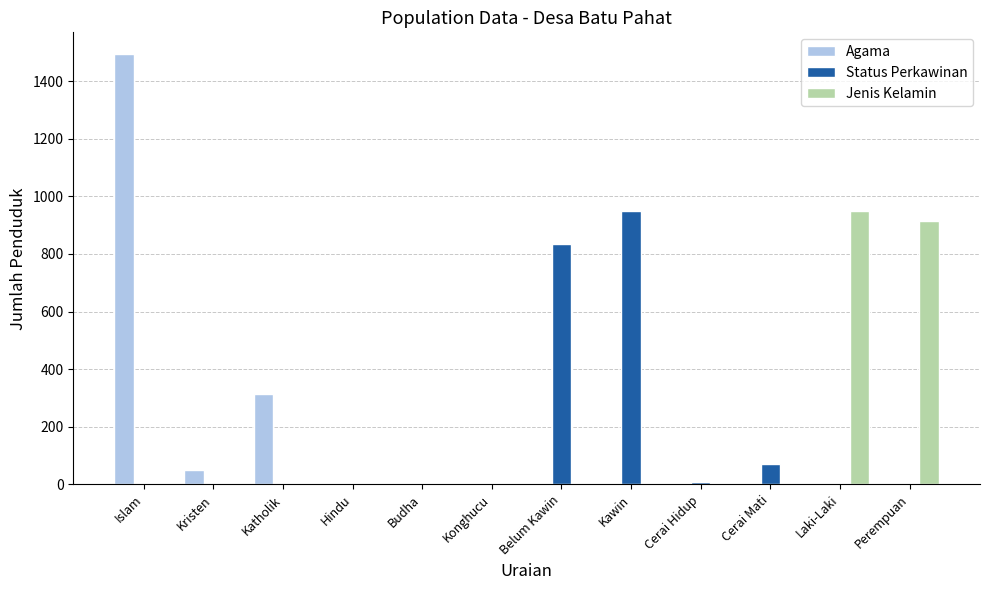

True or false: Status Perkawinan has a value of 0 at Hindu.

True